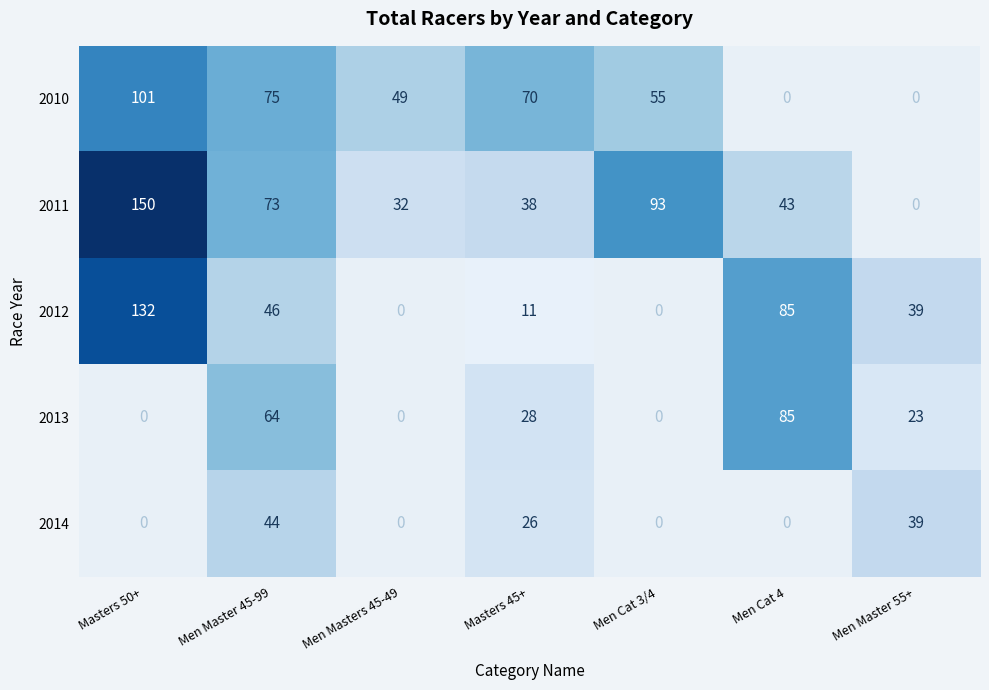

At Men Master 45-99, list the series in order from largest to smallest.

2010, 2011, 2013, 2012, 2014